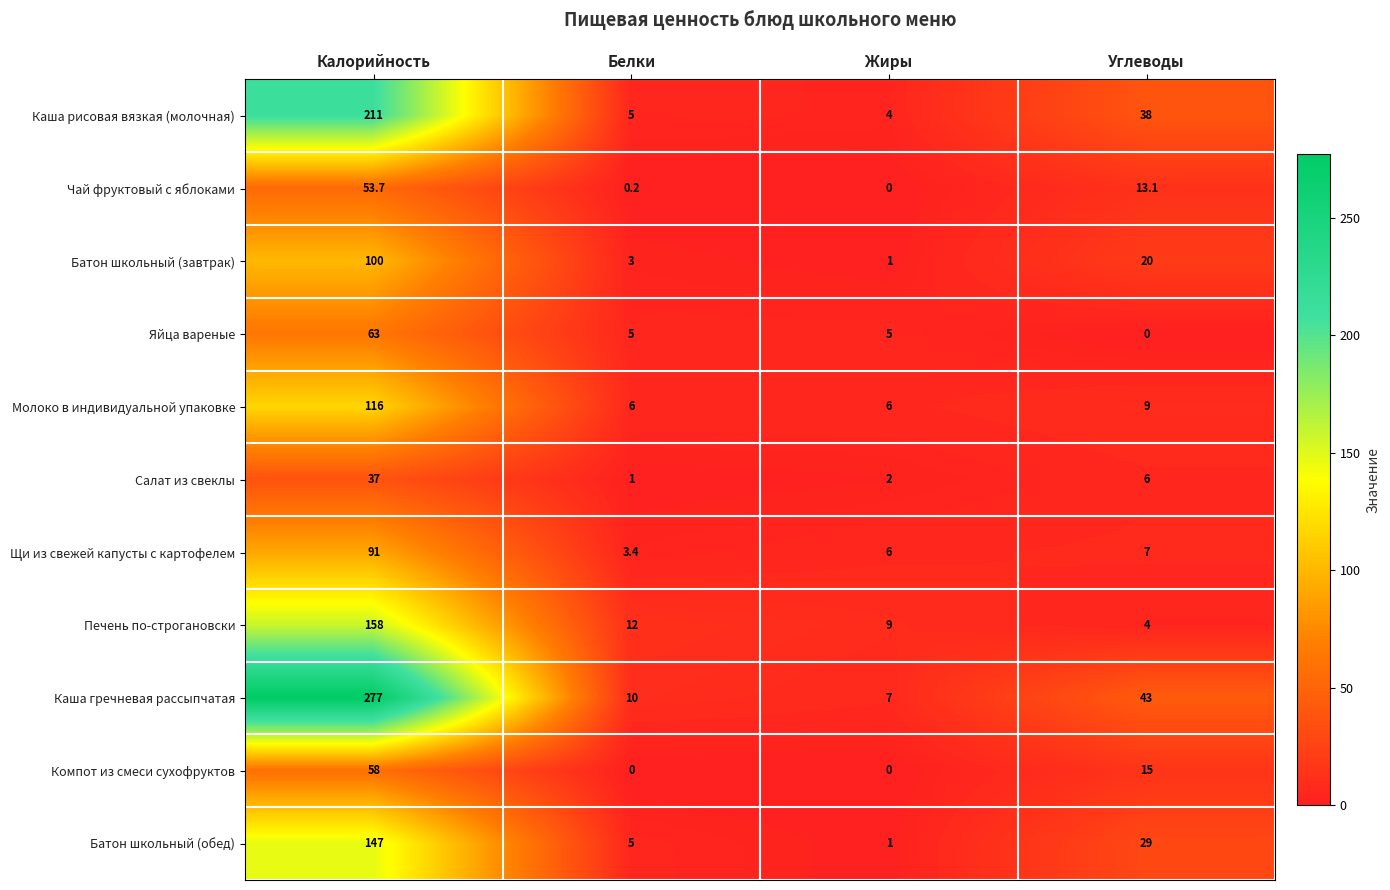

Which series has the largest range (max minus min)?

Каша гречневая рассыпчатая